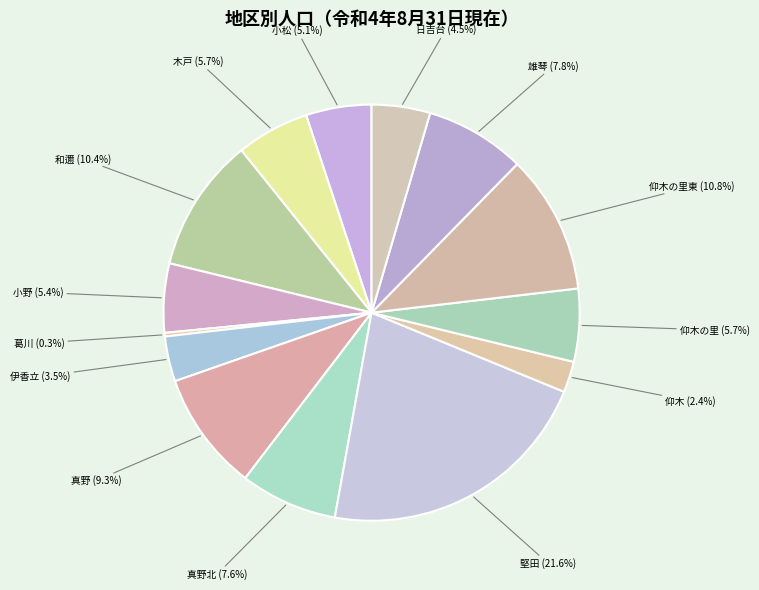

Is there any slice that represents more than half of the pie?

No